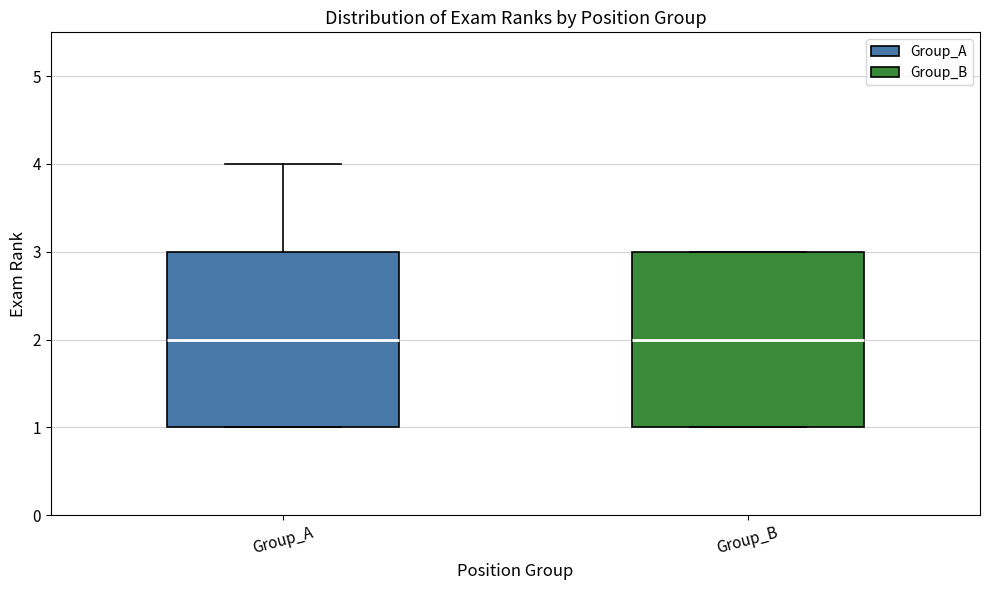

Reading left to right, transcribe this box plot: for each box, give where its median line is, the range the box spans, and where its two whiskers end, as read against the y-axis. The values are not printed on the chart, so give them approximately, as read against the axis.

Group_A: median 2, box 1 to 3, whiskers 1 to 4
Group_B: median 2, box 1 to 3, whiskers 1 to 3